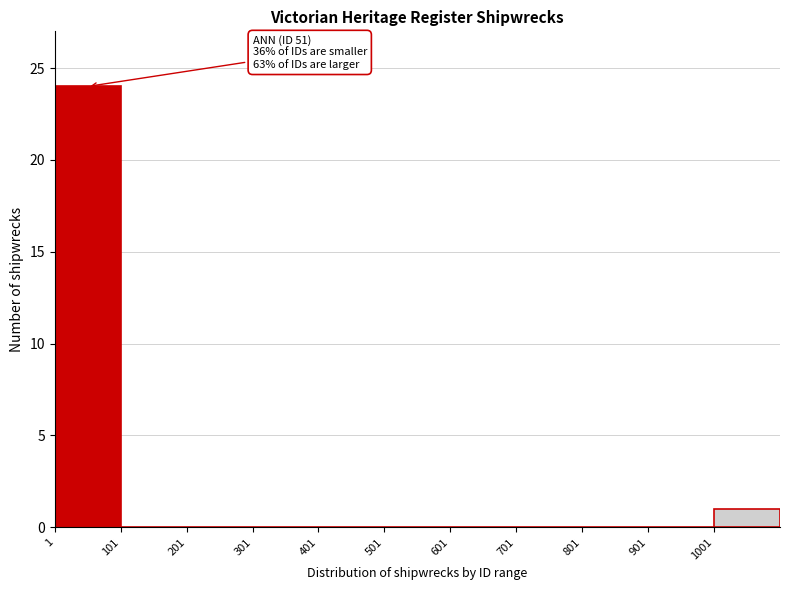

Over which range of the x-axis is the bar tallest?

1 to 101